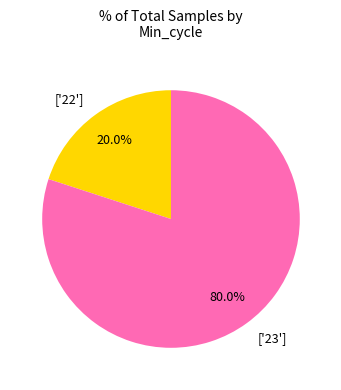

What is the majority slice?

['23']